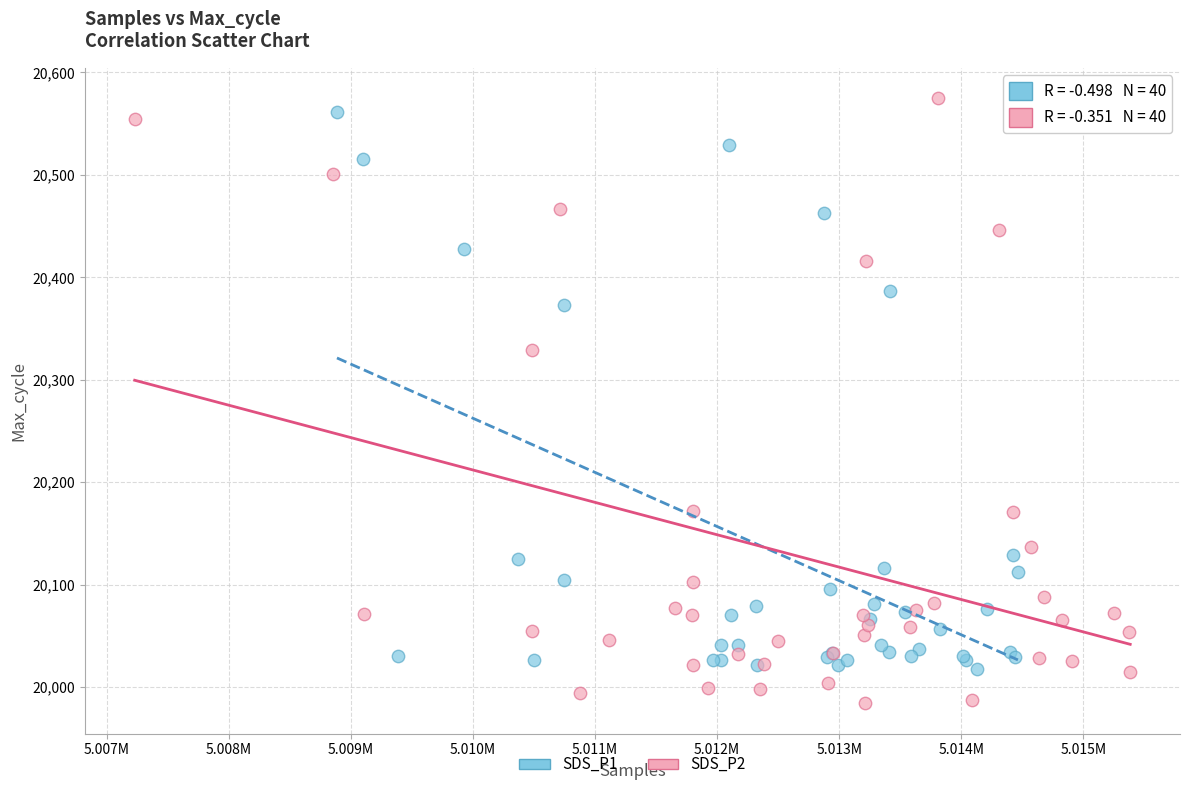

Which series has the widest spread of Y values?

SDS_P2